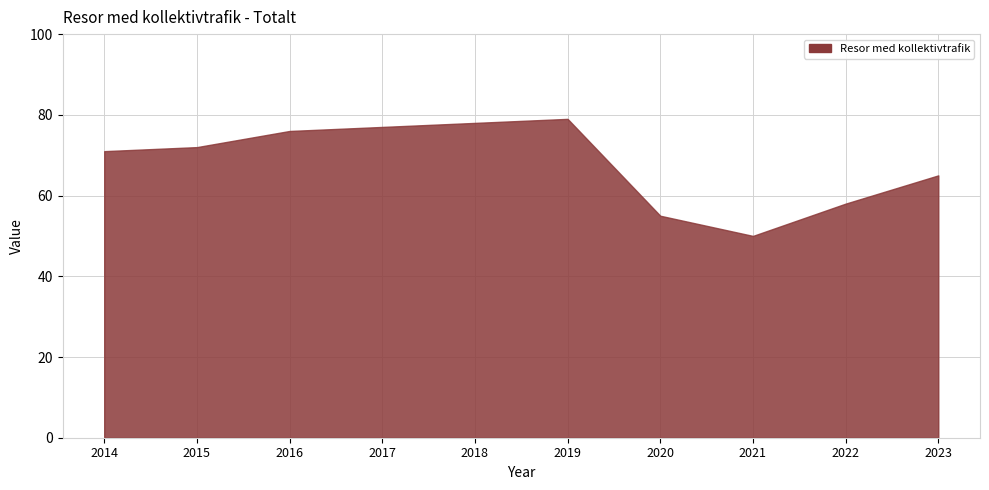

Does the chart have visible grid lines?

Yes